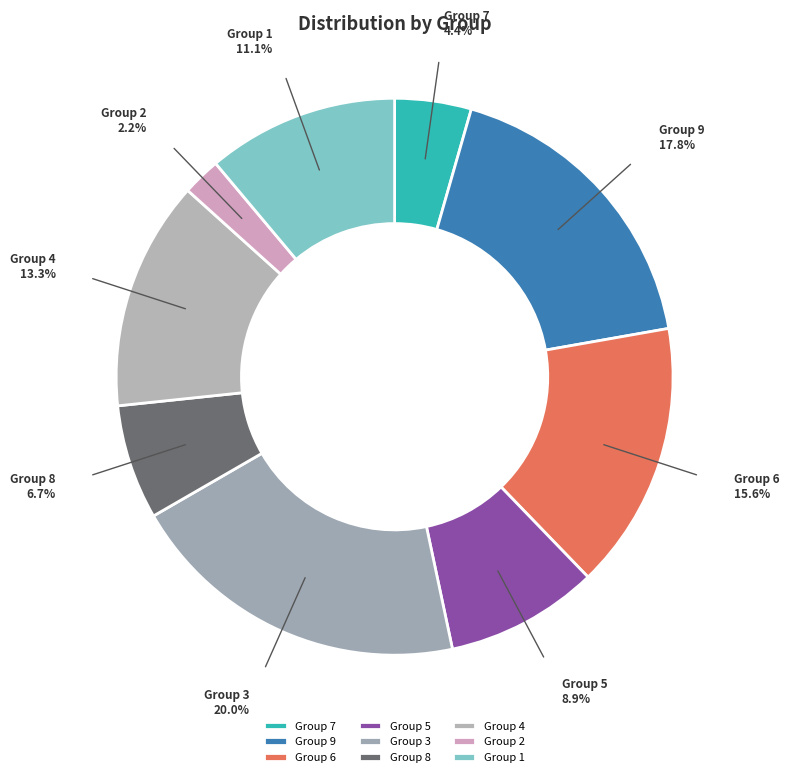

What percentage is NOT represented by Group 2?

97.8%